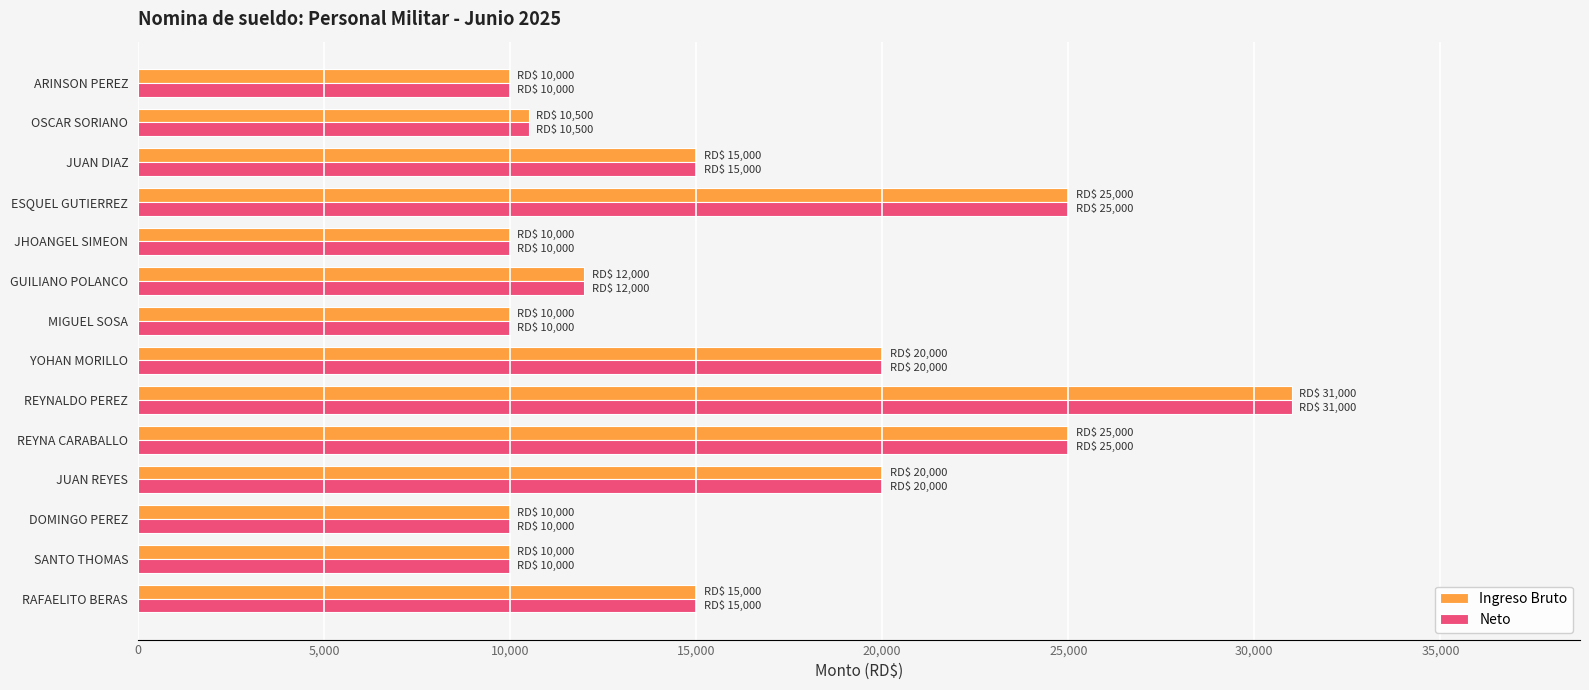

What is the difference between the maximum and minimum values in the Ingreso Bruto series?

21000